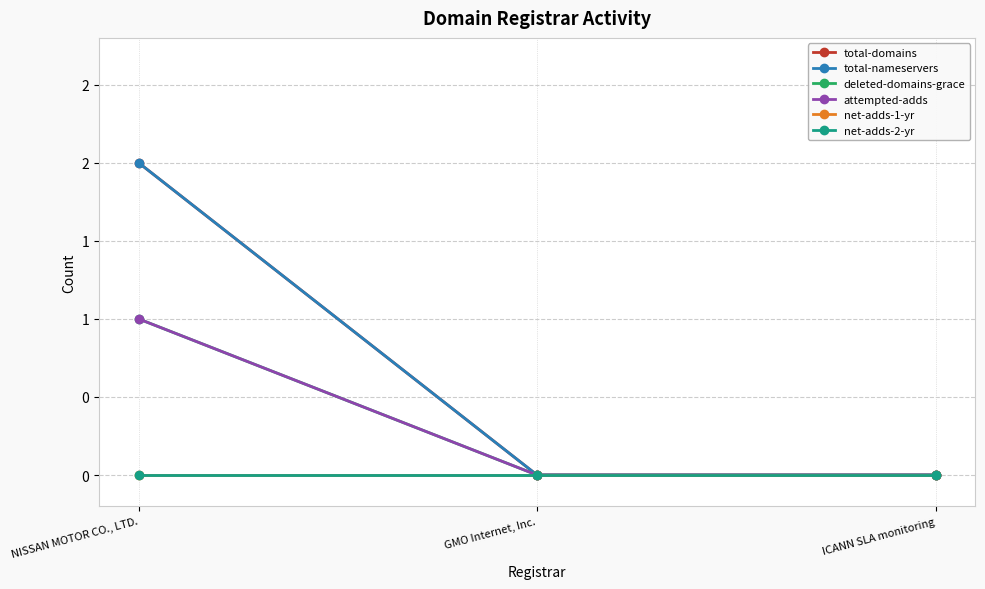

What is the maximum value shown in the chart?

2